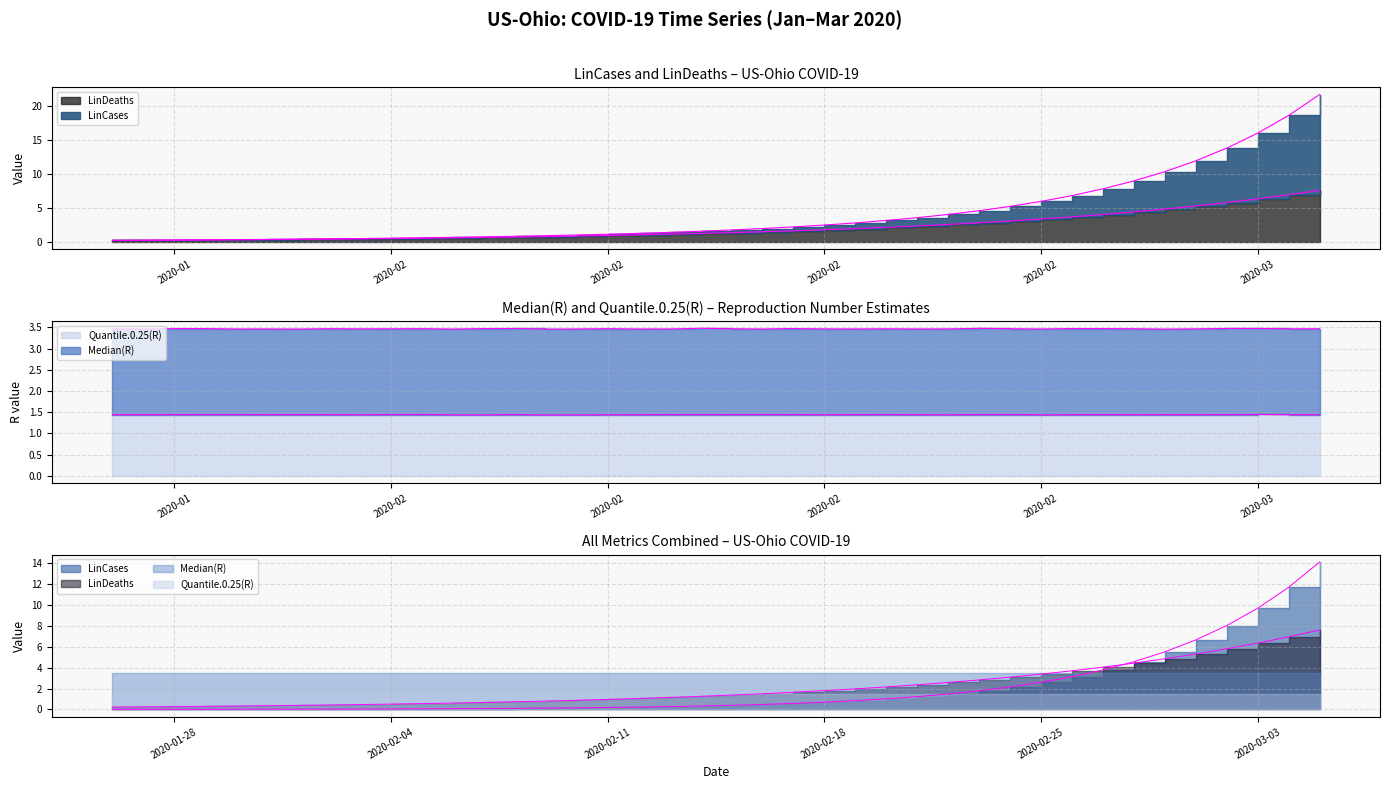

At how many categories does at least one series exceed 9?

3